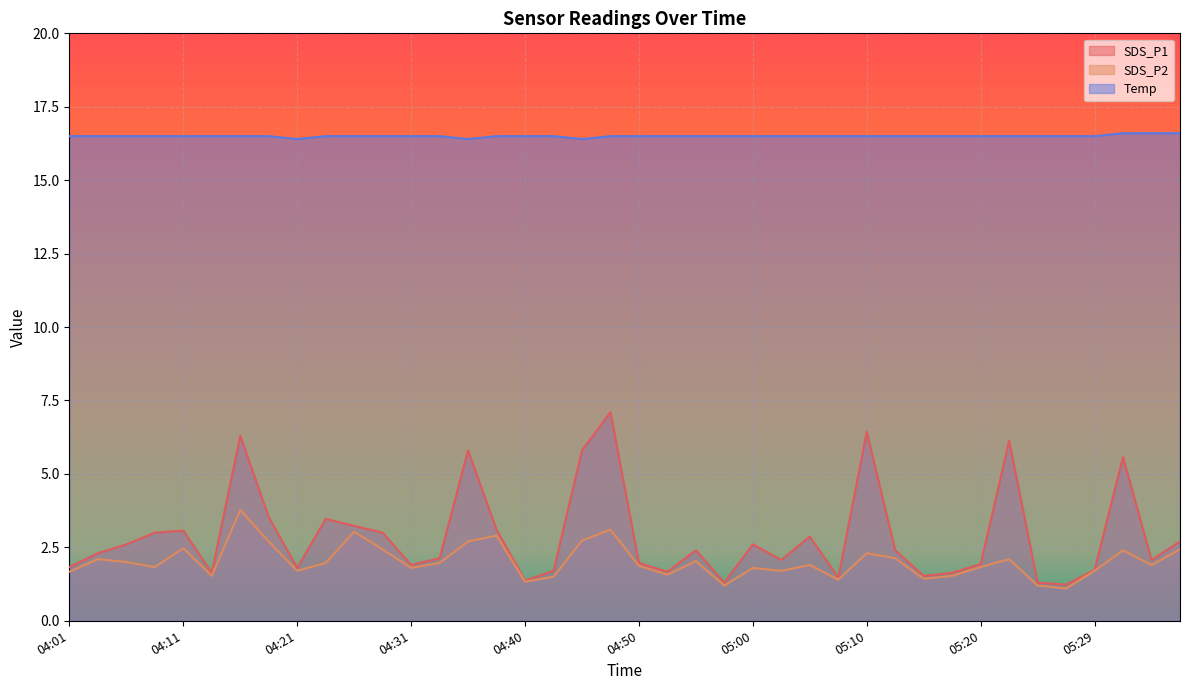

Which series has the largest total across all categories?

Temp